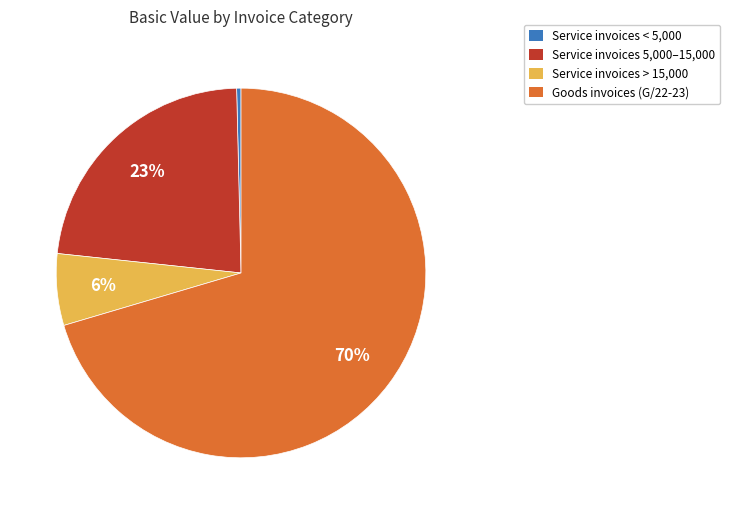

To the nearest percent, what is the average slice percentage?

25%